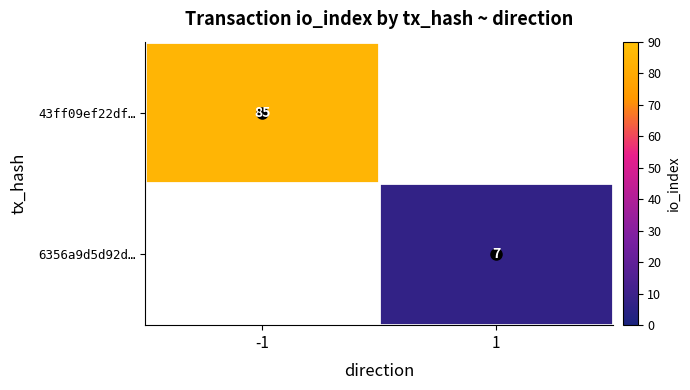

The 6356a9d5d92d… series shows 2.4 at 1. True or false?

False